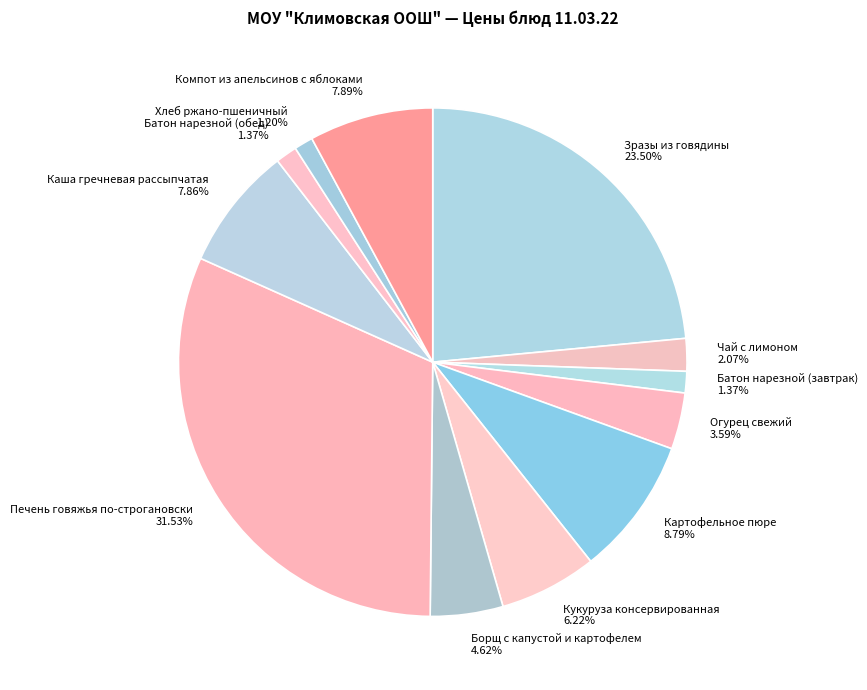

True or false: Хлеб ржано-пшеничный accounts for 14% of the total.

False